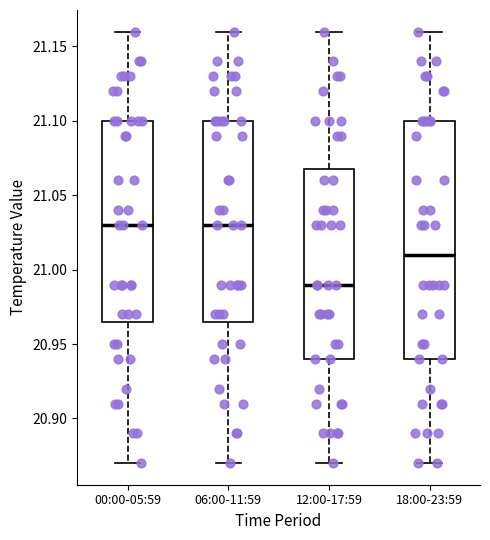

Where does the lower whisker of the box for 18:00-23:59 end on the y-axis? The values are not printed on the chart, so give them approximately, as read against the axis.

20.870